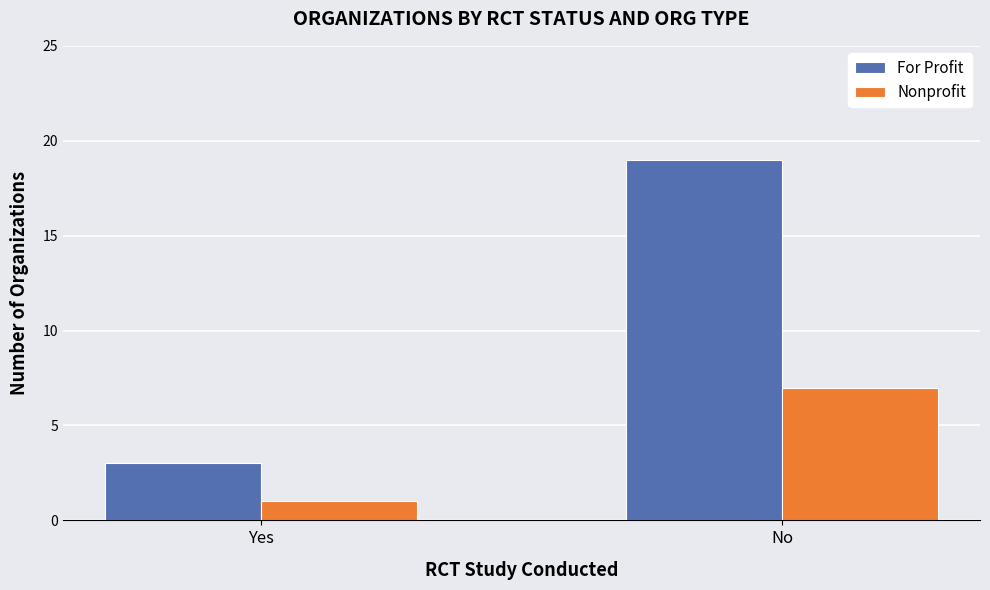

What value does the For Profit series have at Yes?

3